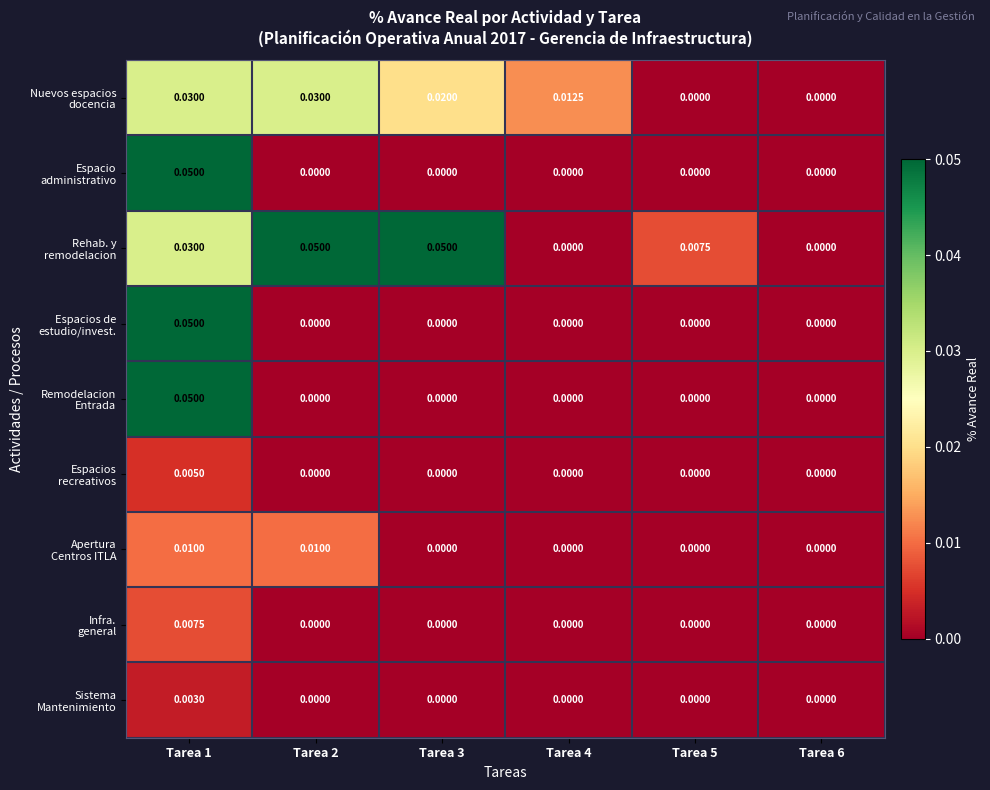

At which category is the sum across all series the highest?

Tarea 1